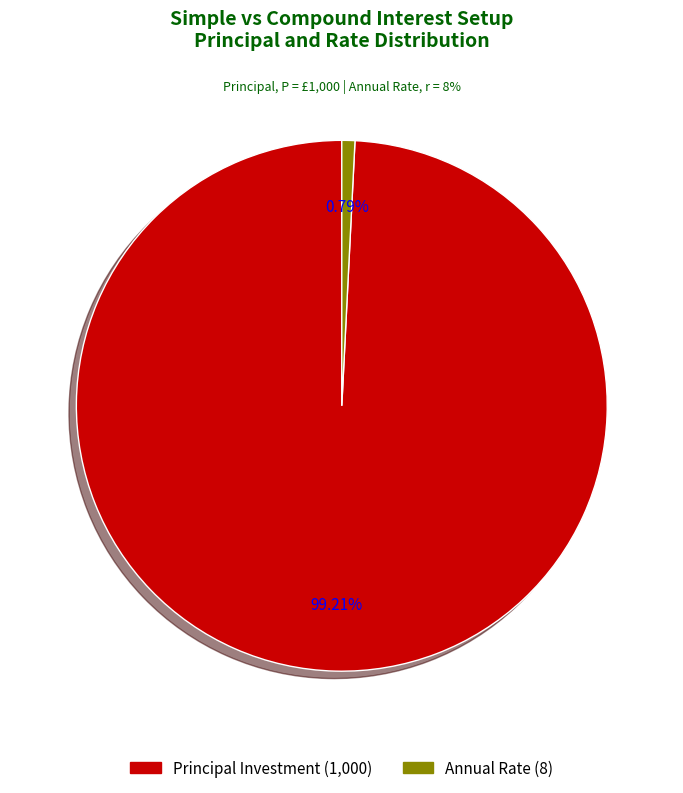

Rank the categories by value from highest to lowest.

Principal Investment, Annual Rate